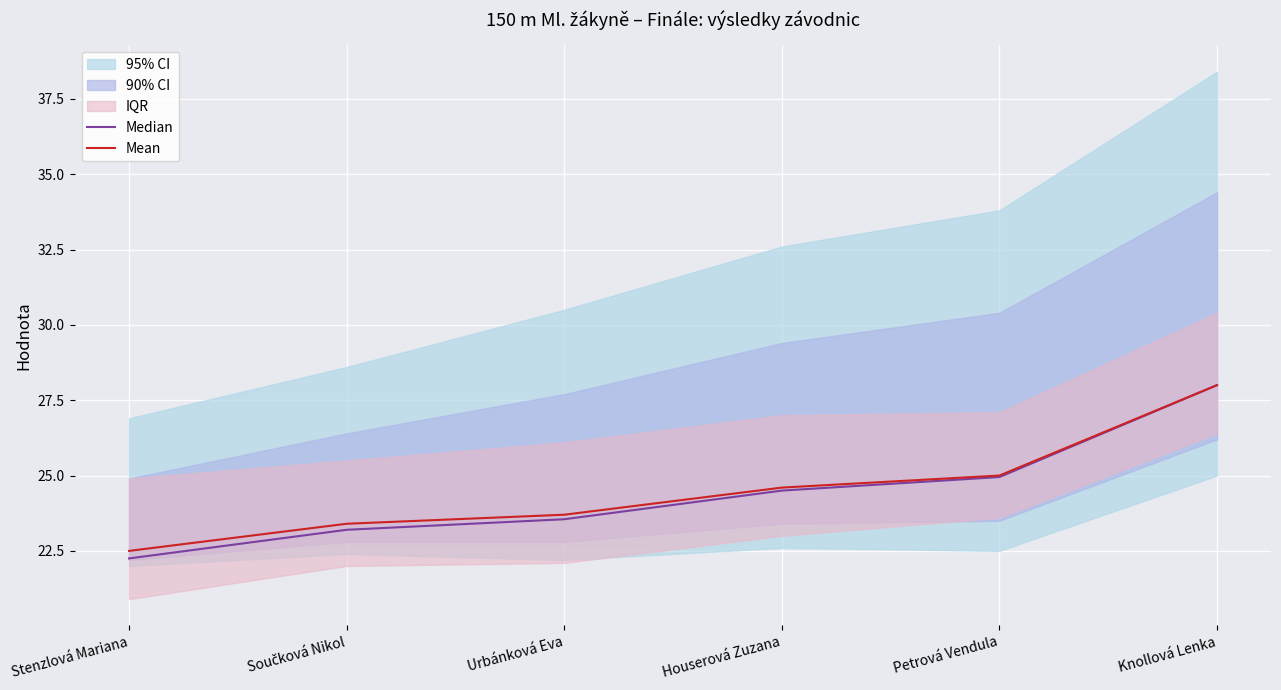

True or false: Mean has more than 2 interior local peaks.

False